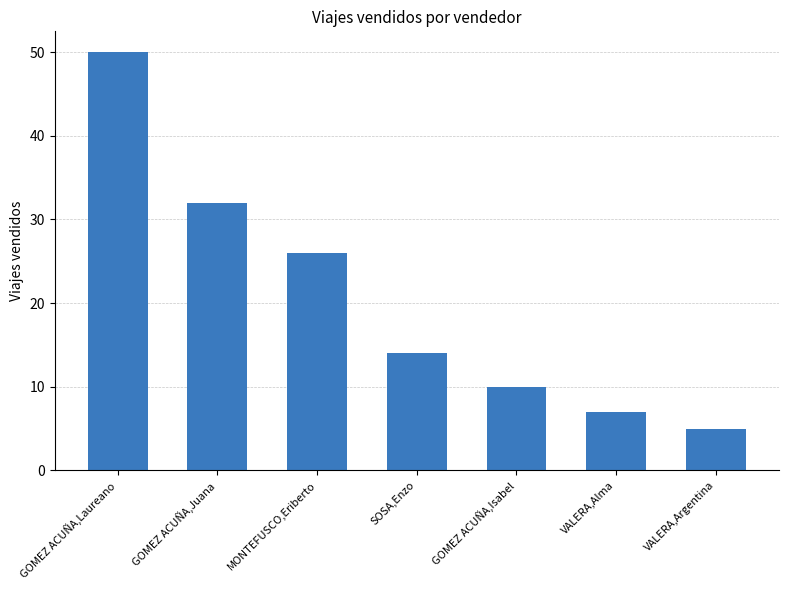

Reading left to right, extract all data points from this chart.

GOMEZ ACUÑA,Laureano=50	GOMEZ ACUÑA,Juana=32	MONTEFUSCO,Eriberto=26	SOSA,Enzo=14	GOMEZ ACUÑA,Isabel=10	VALERA,Alma=7	VALERA,Argentina=5